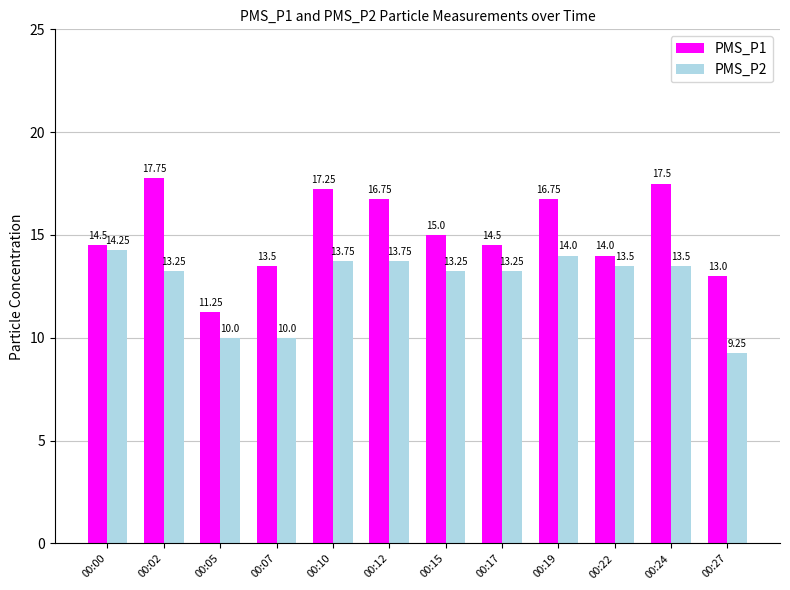

How many categories are shown in the chart?

12